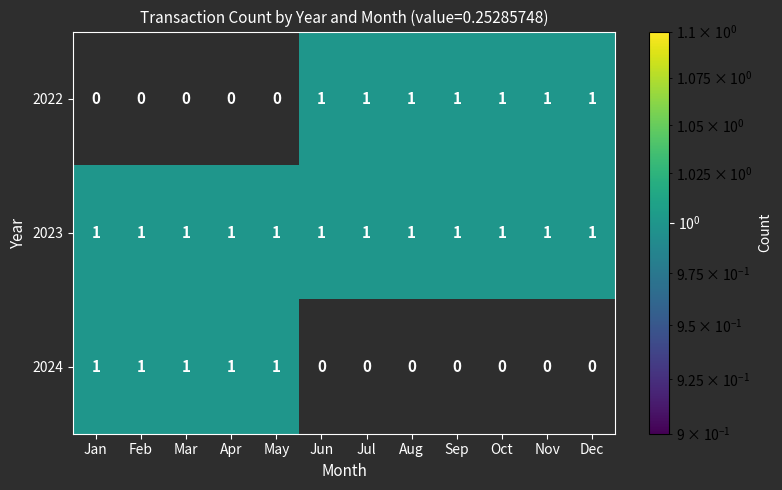

Which series has the largest total across all categories?

2023